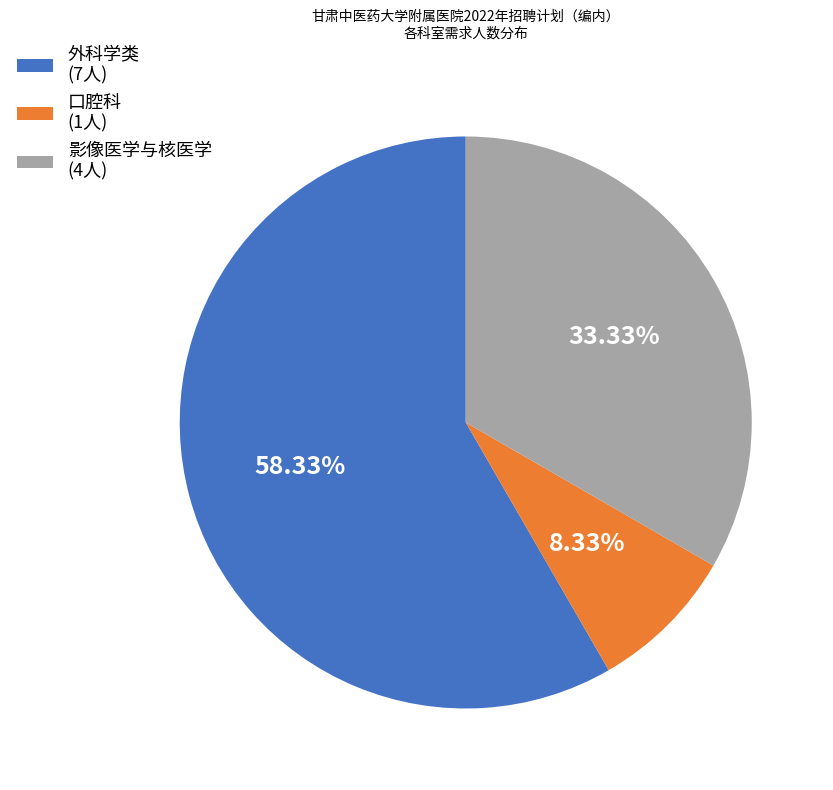

Between 外科学类 (7人) and 口腔科 (1人), which is larger?

外科学类 (7人)